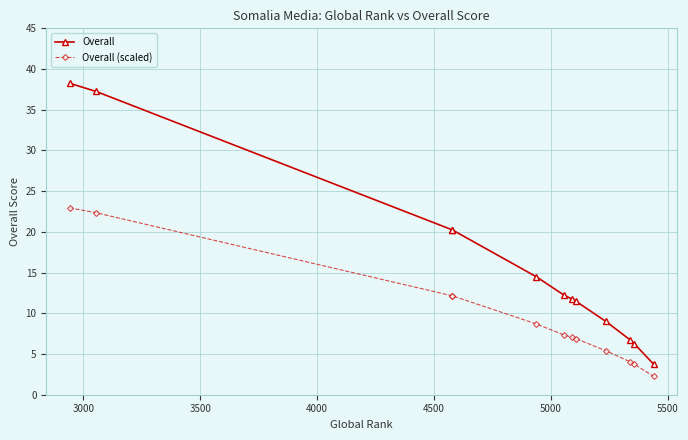

What is the minimum value for Overall?

3.8